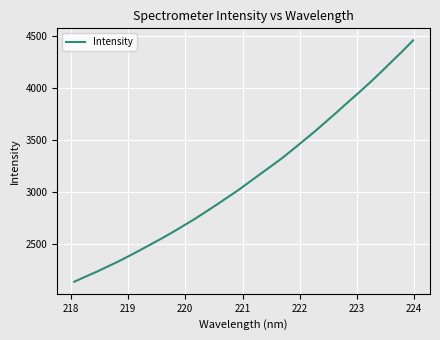

What is the difference between the maximum and minimum values?

2319.6